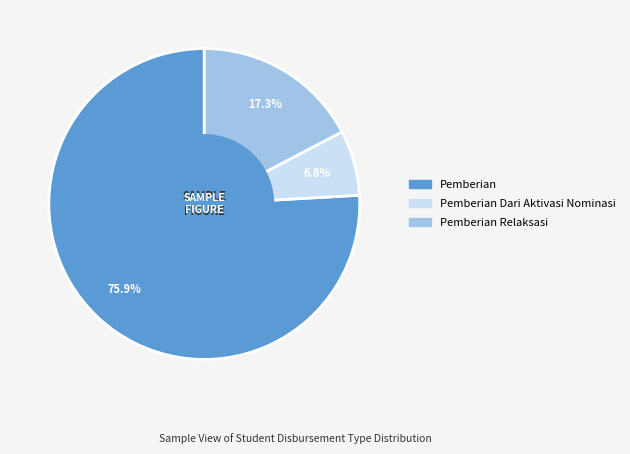

Does any single category account for the majority?

Yes